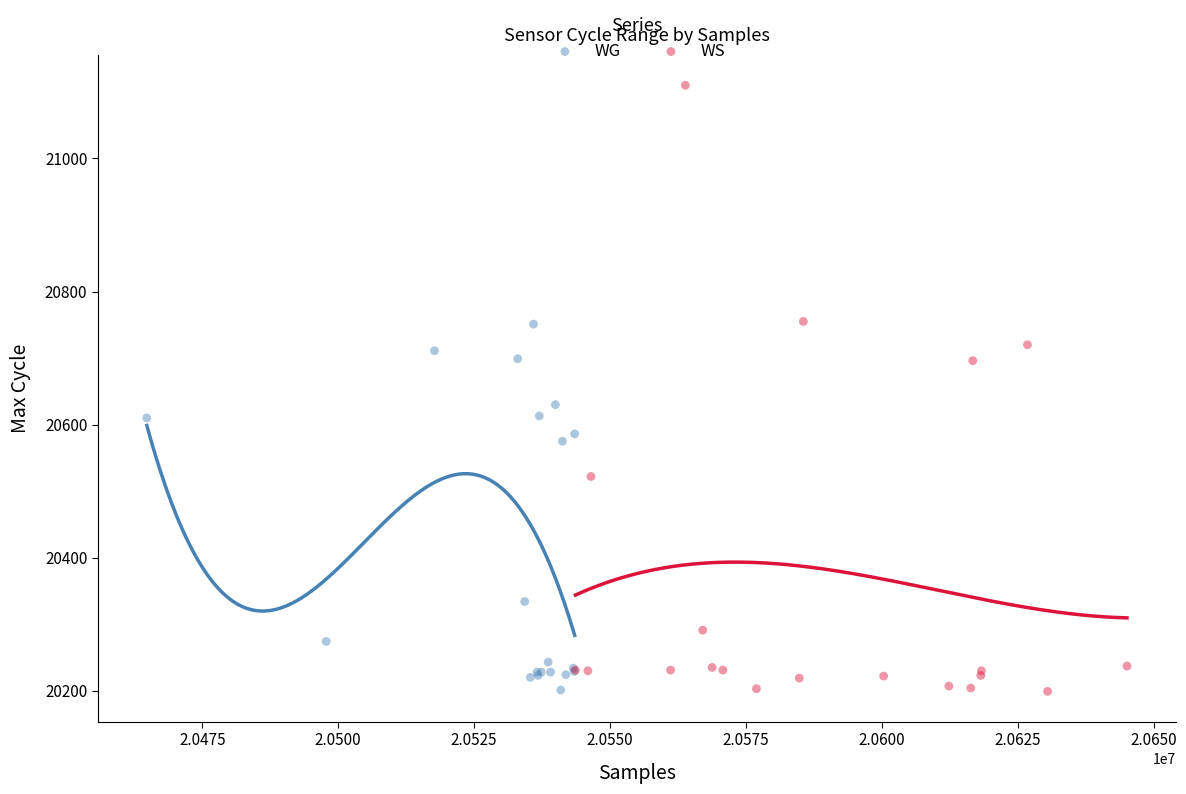

What are all the series names shown in the legend?

WG, WS